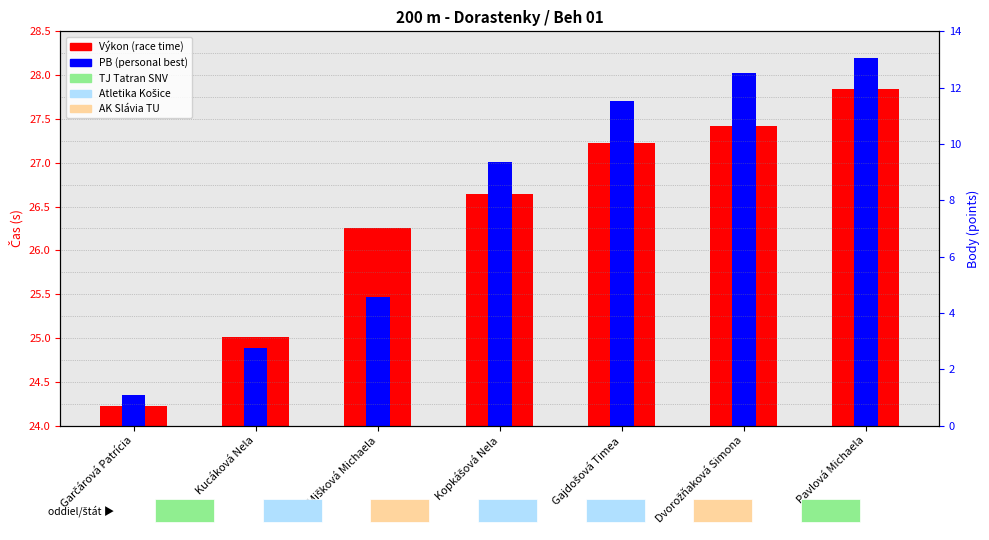

What is the approximate value of Body at Kopkášová Nela?

8.0